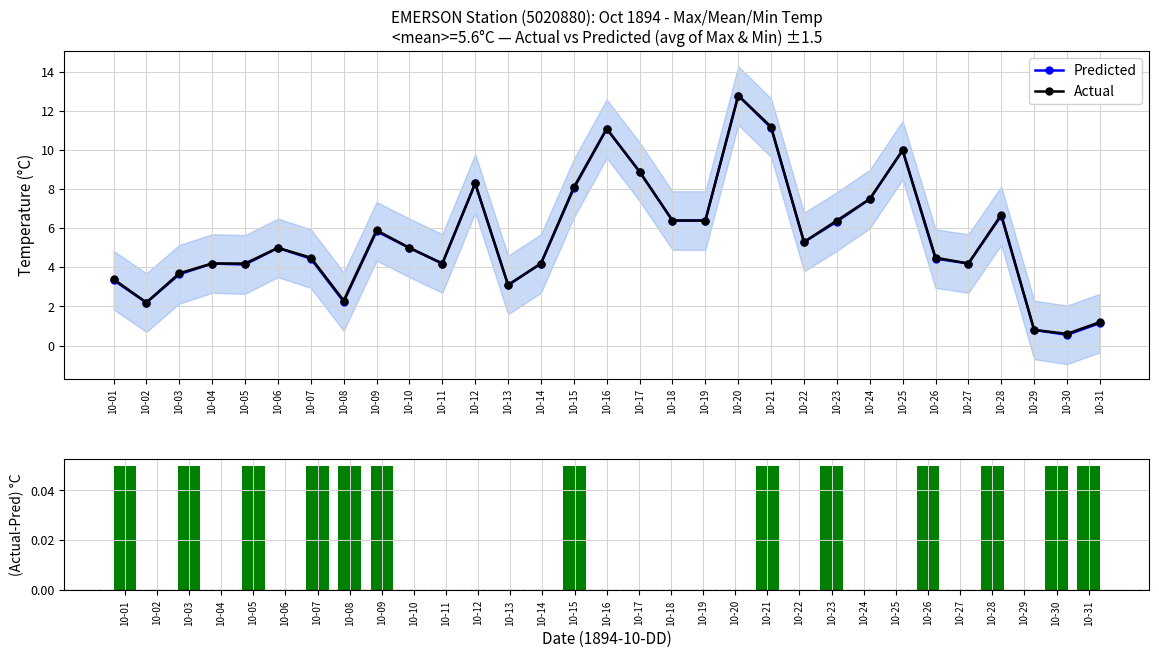

Is it true that Predicted equals 10.8 at 10-23?

False